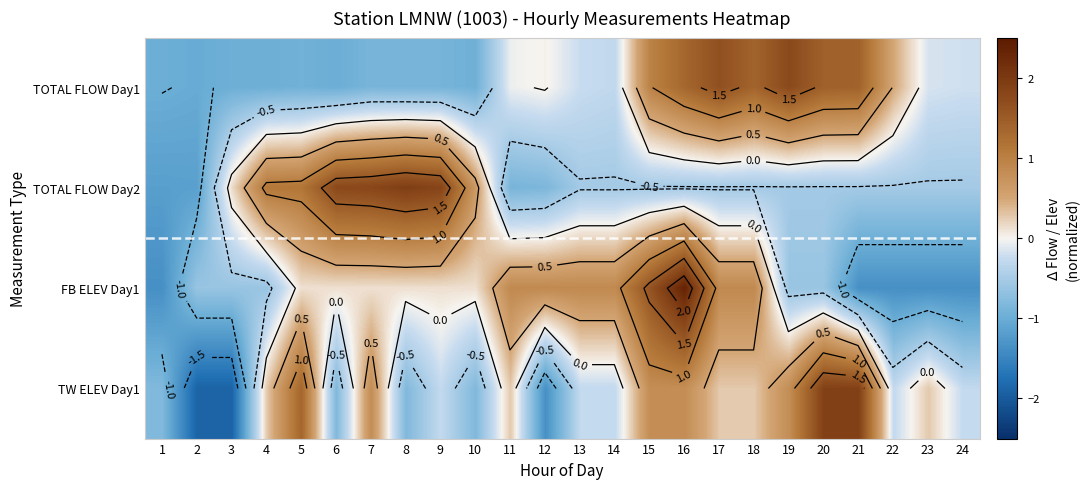

Rank the series by their maximum value, from highest to lowest.

FB ELEV Day1, TOTAL FLOW Day2, TW ELEV Day1, TOTAL FLOW Day1